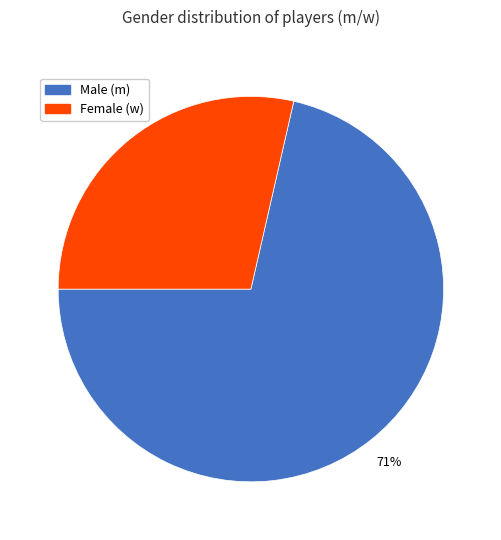

Is there a majority slice in this chart?

Yes